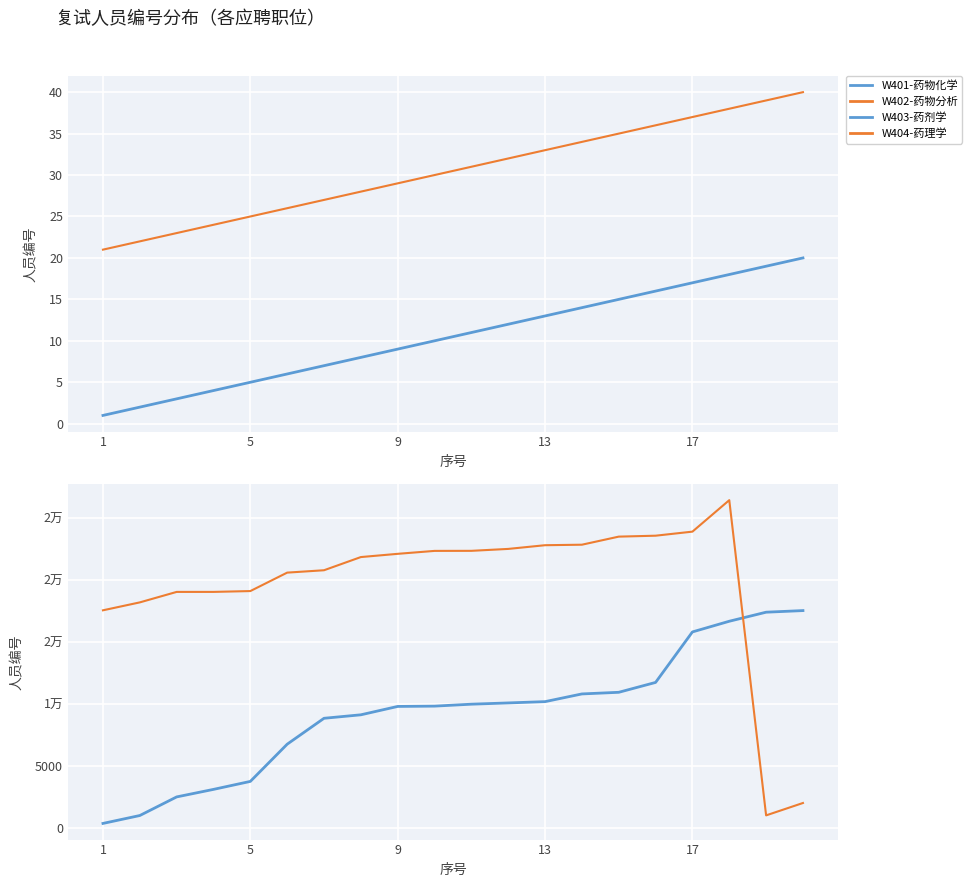

Where is W404-药理学 nearest to the value 13724?

1